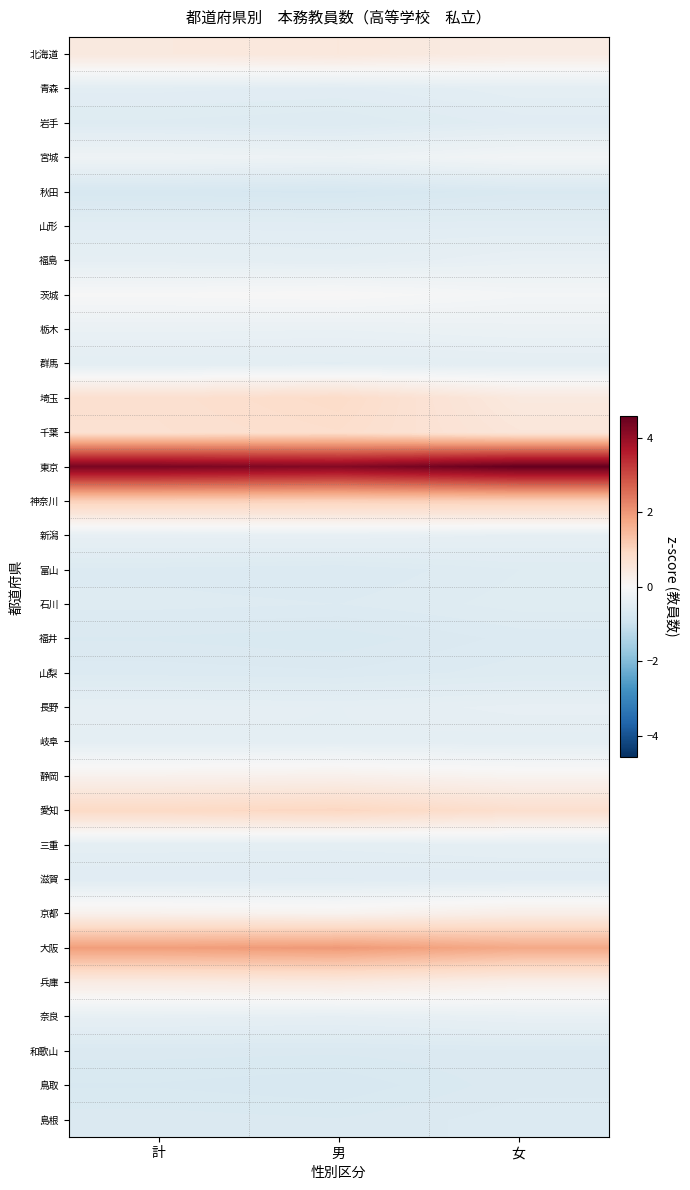

Which series has the largest total across all categories?

東京